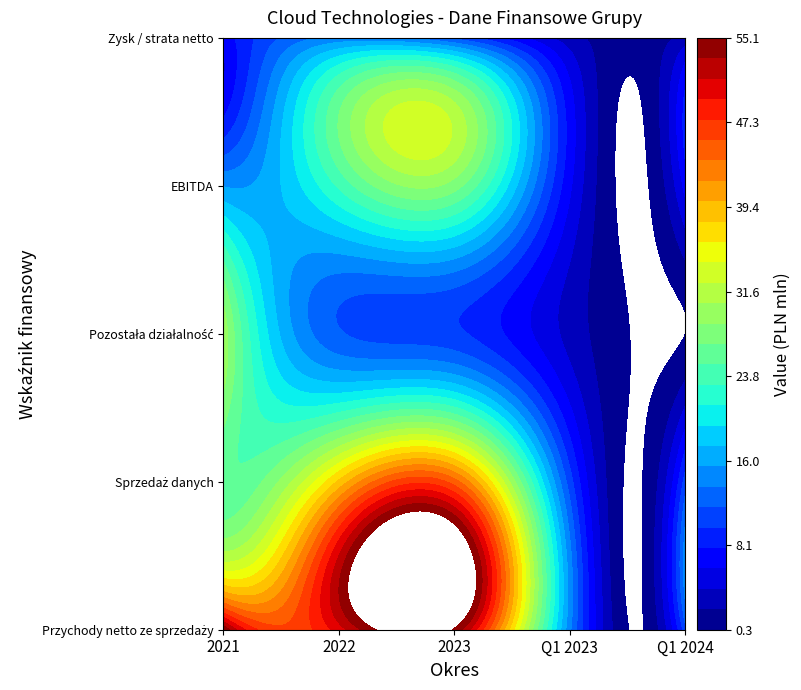

Which series changed the most between 2021 and Q1 2024?

Przychody netto ze sprzedaży